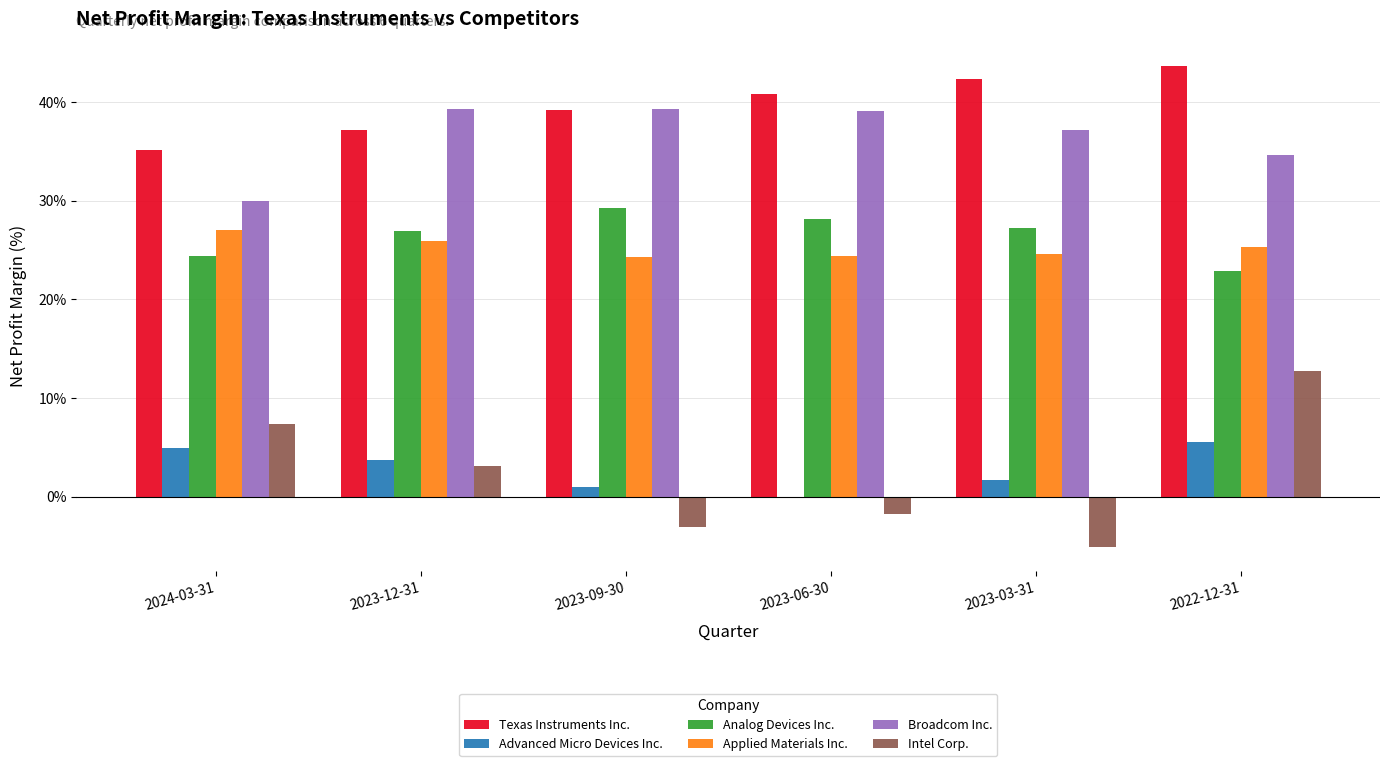

How many groups of bars are there?

6